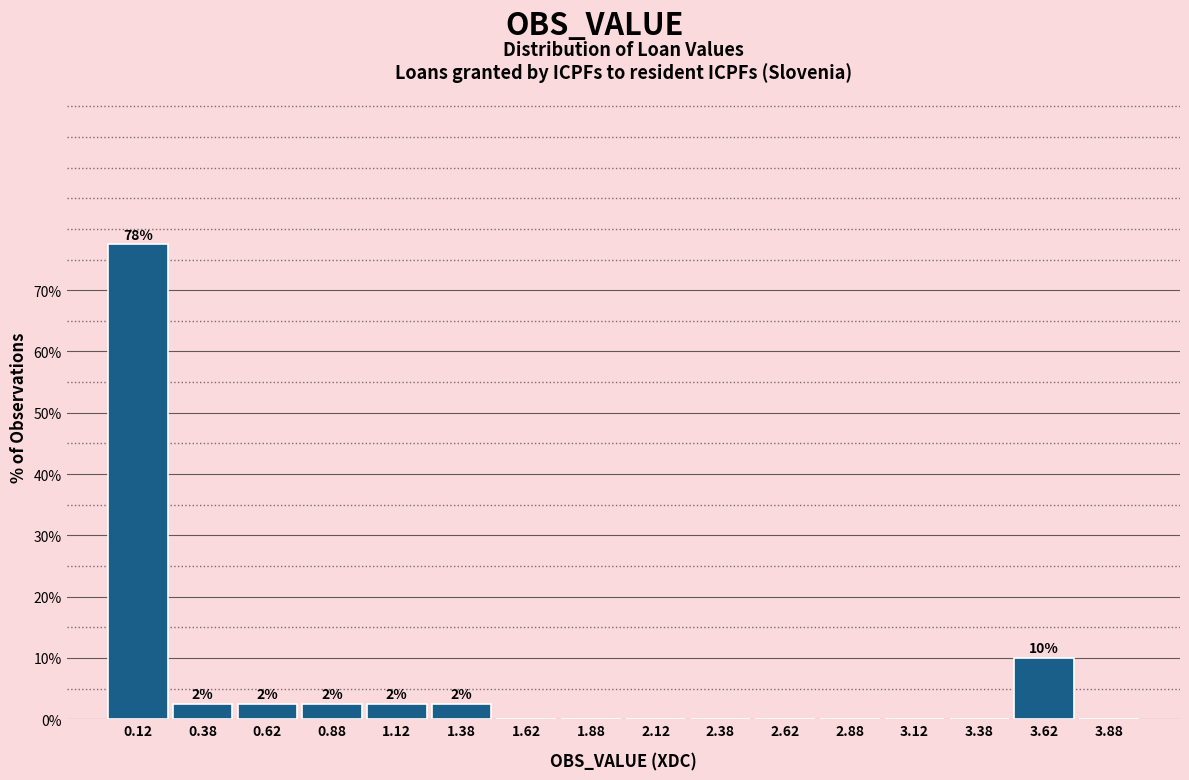

Over which range of the x-axis is the bar tallest?

0.00 to 0.25